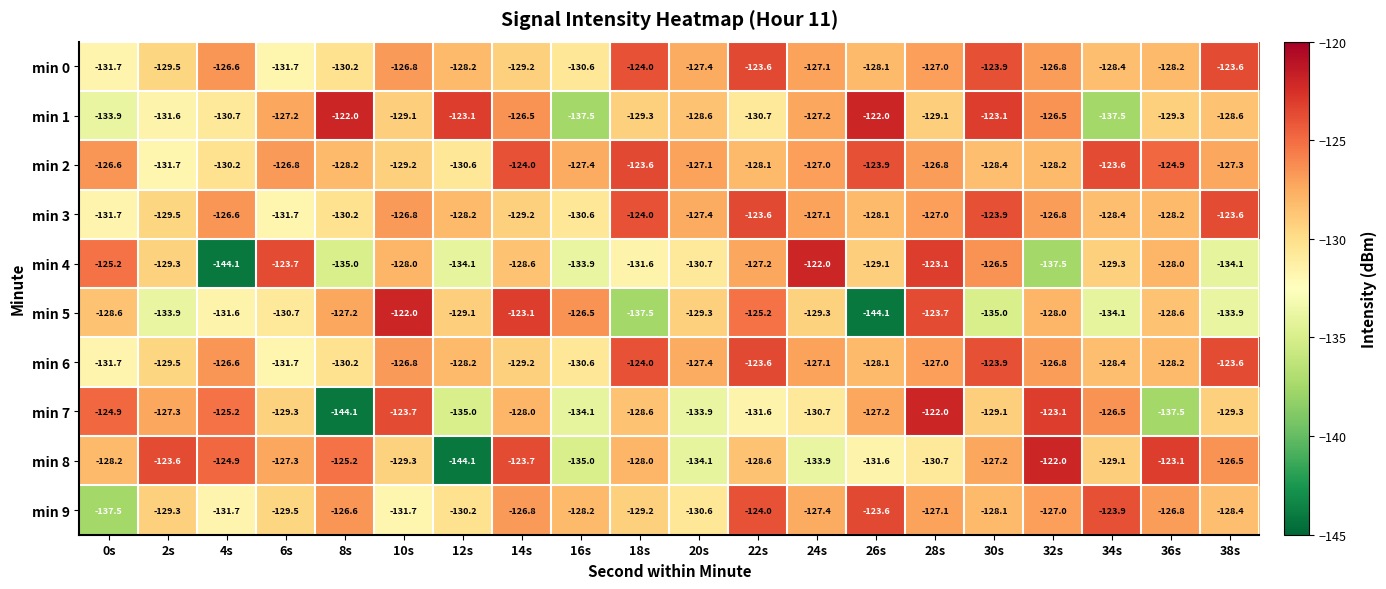

What is the average value of the min 9 series?

-128.4